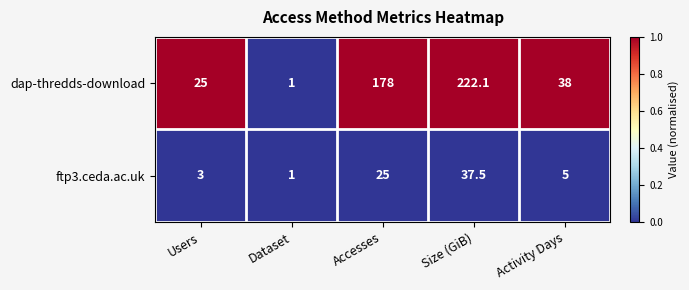

How many categories are shown in the chart?

5